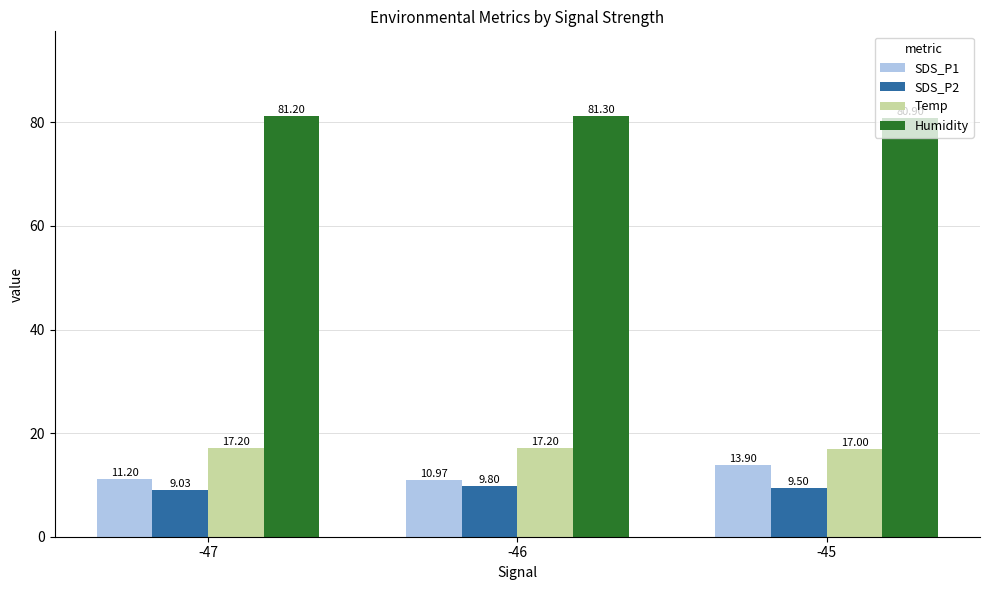

What is the spread (max minus min) of values at -46?

71.5